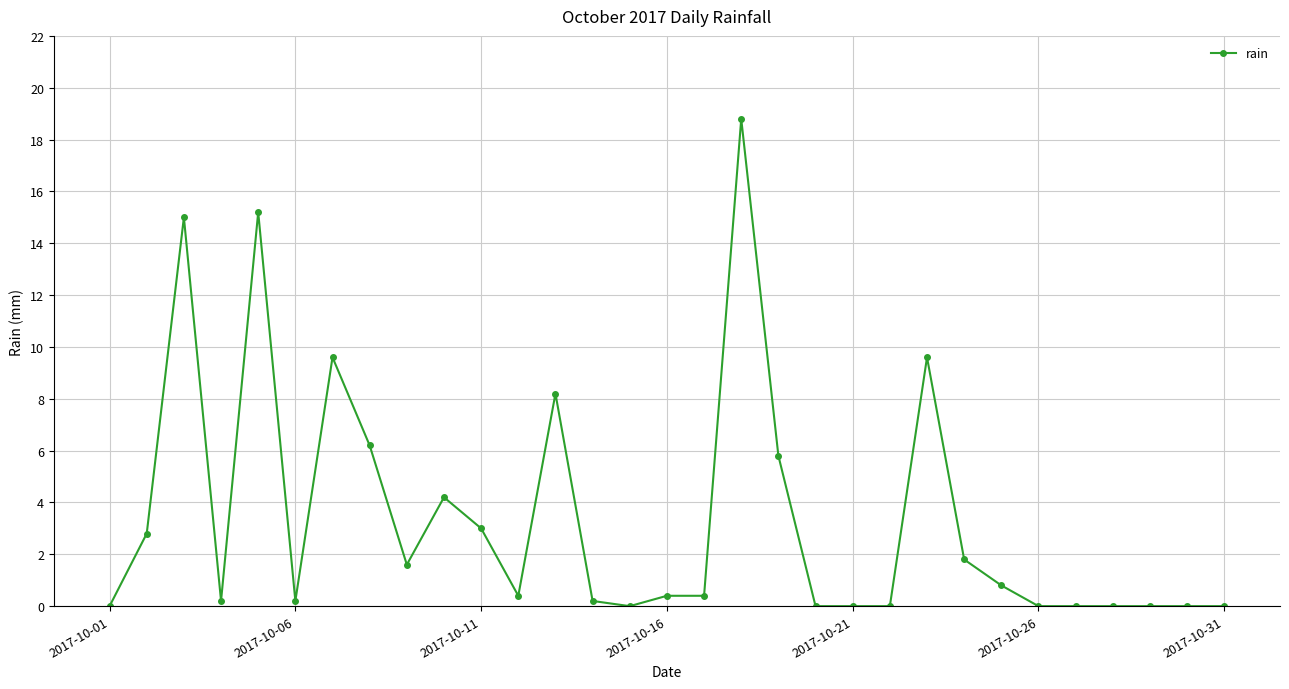

True or false: there are more than 1 points higher than both neighbors.

True